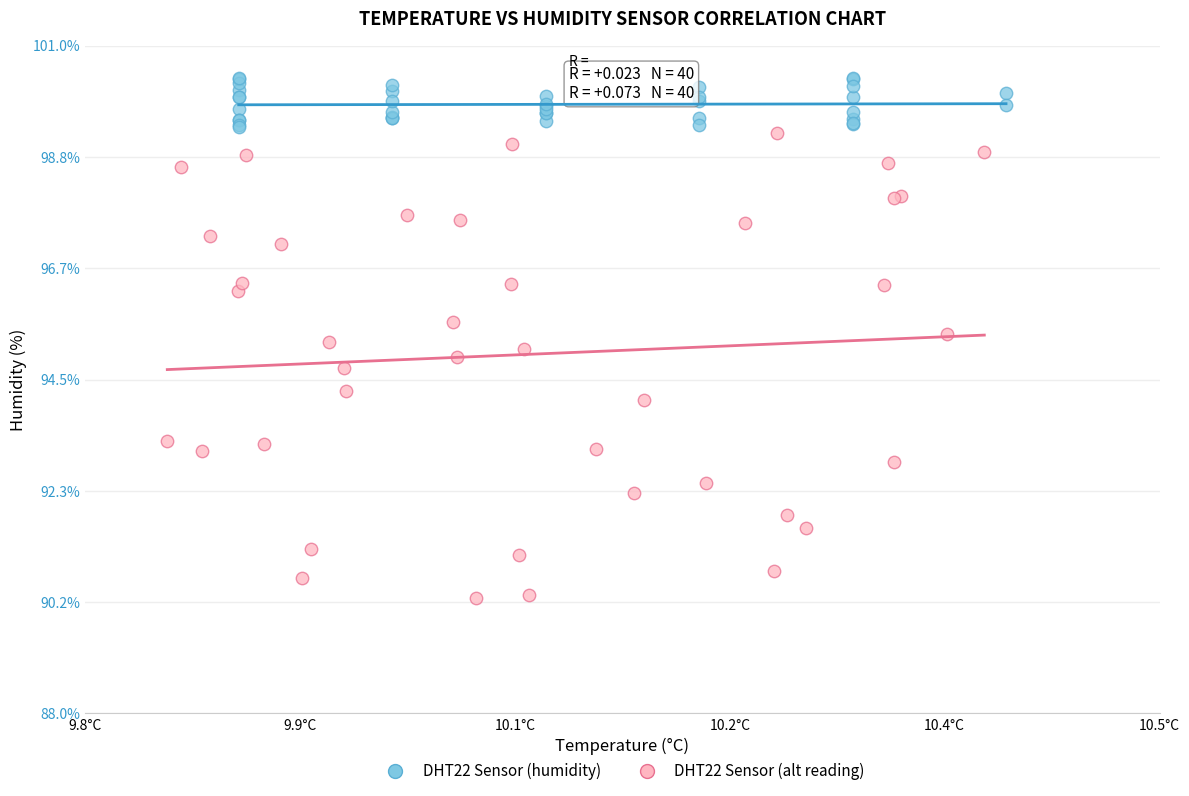

Which series has the widest spread of Y values?

DHT22 Sensor (alt reading)